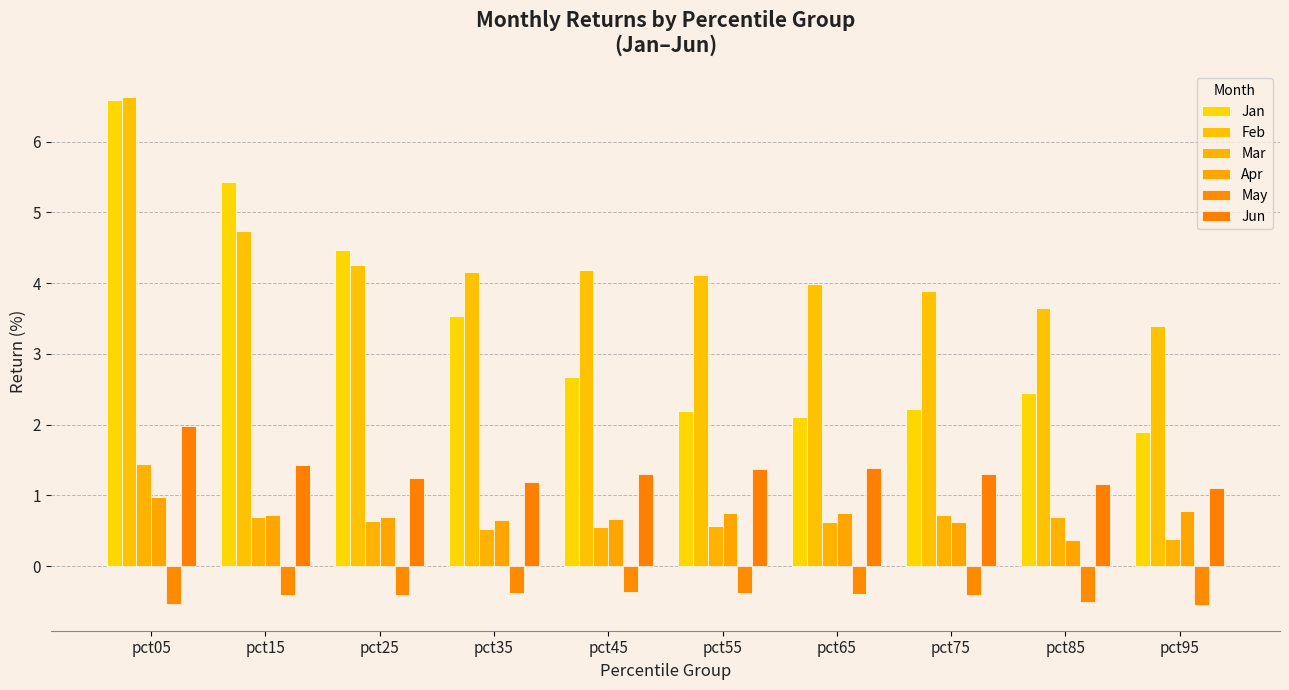

What is the value of the Apr bar at the 10th from the left?

0.8